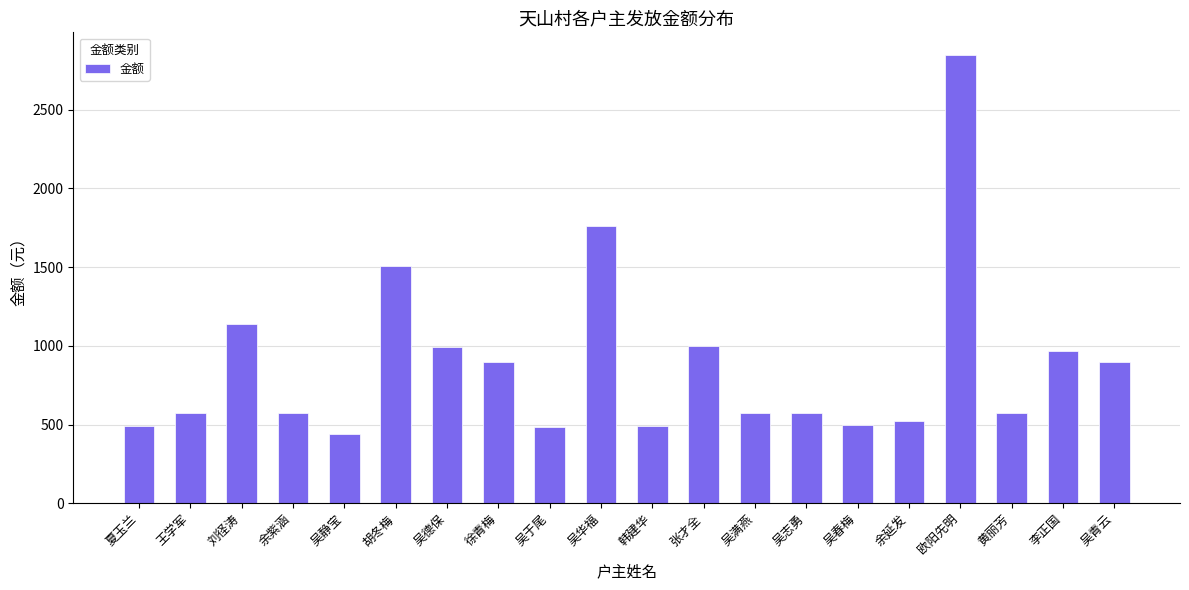

What is the label of the 6th bar from the right?

吴春梅